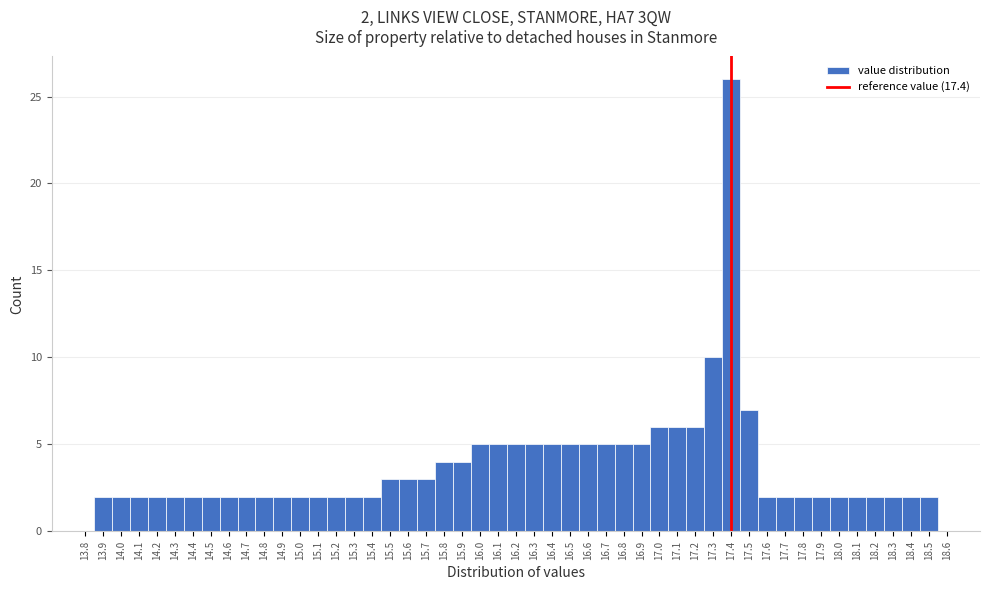

Over which range of the x-axis is the bar tallest?

17.35 to 17.45